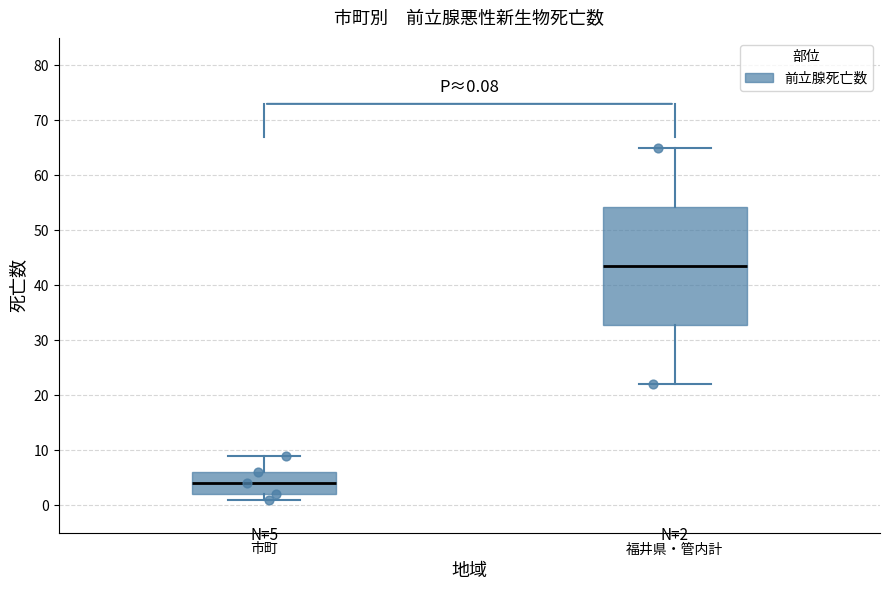

Which box has the lowest median line?

市町